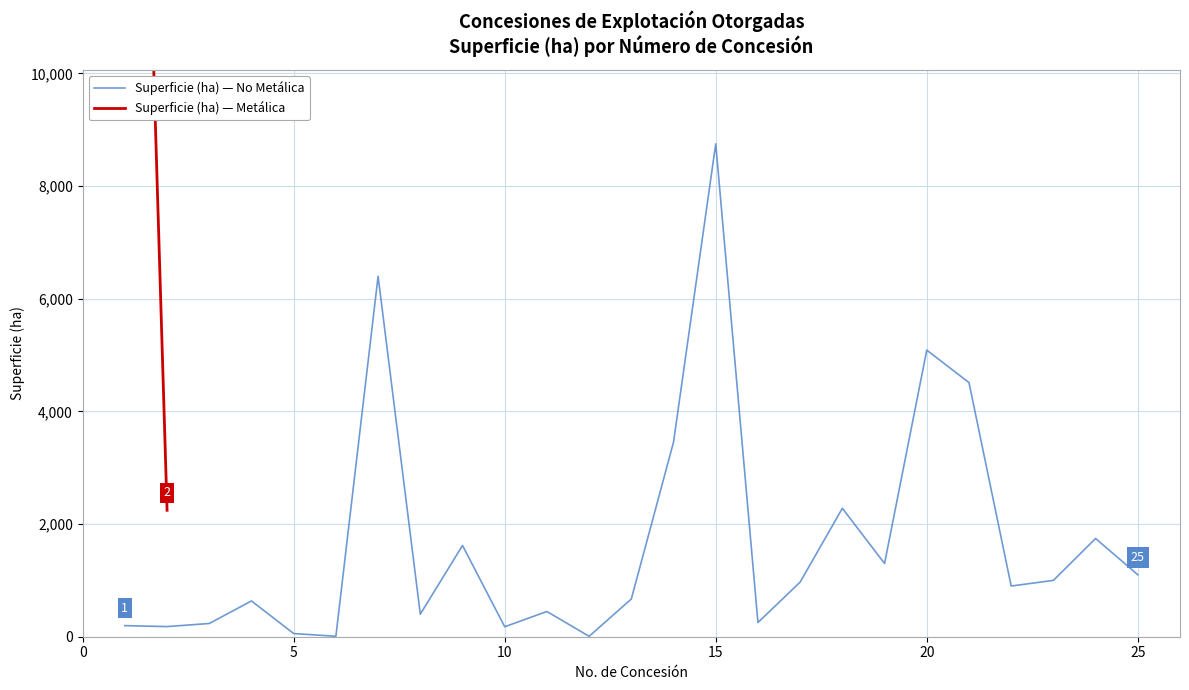

Count the number of values greater than 900.

12